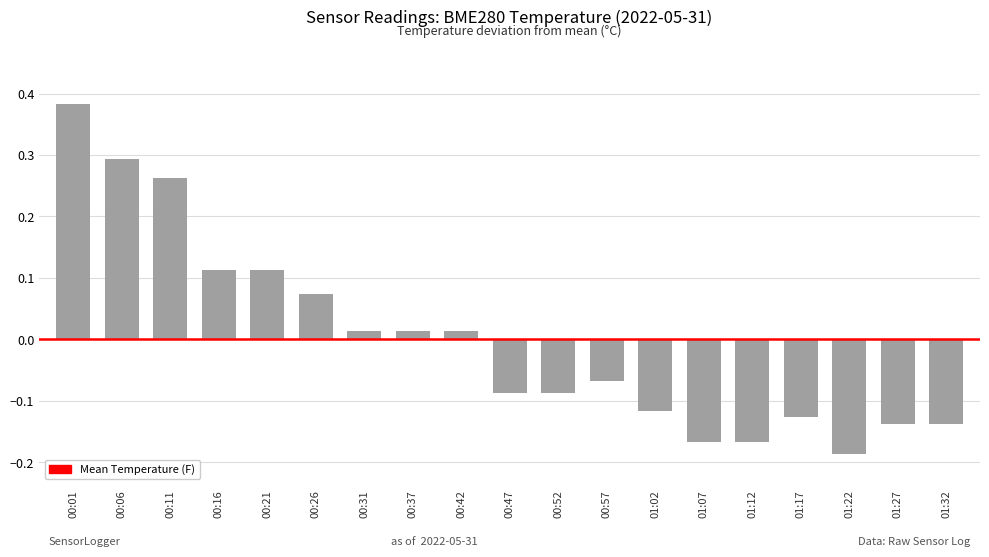

Which has a higher value, 00:47 or 00:26?

00:26